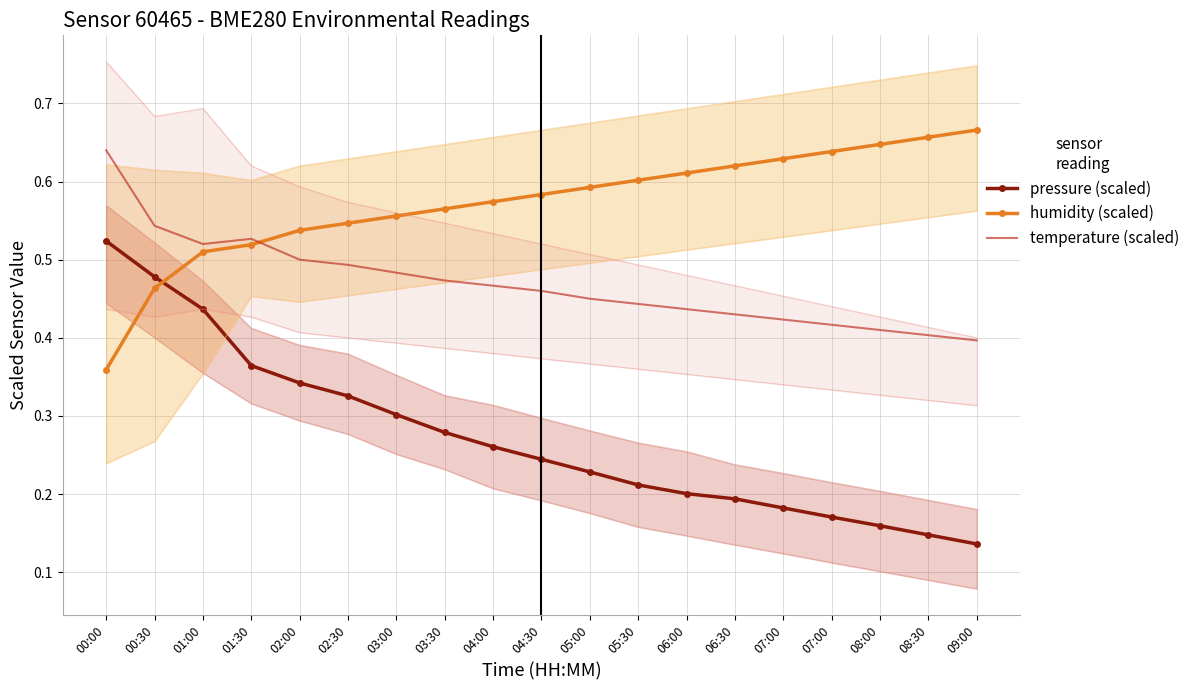

Which series has the largest total across all categories?

humidity (scaled)